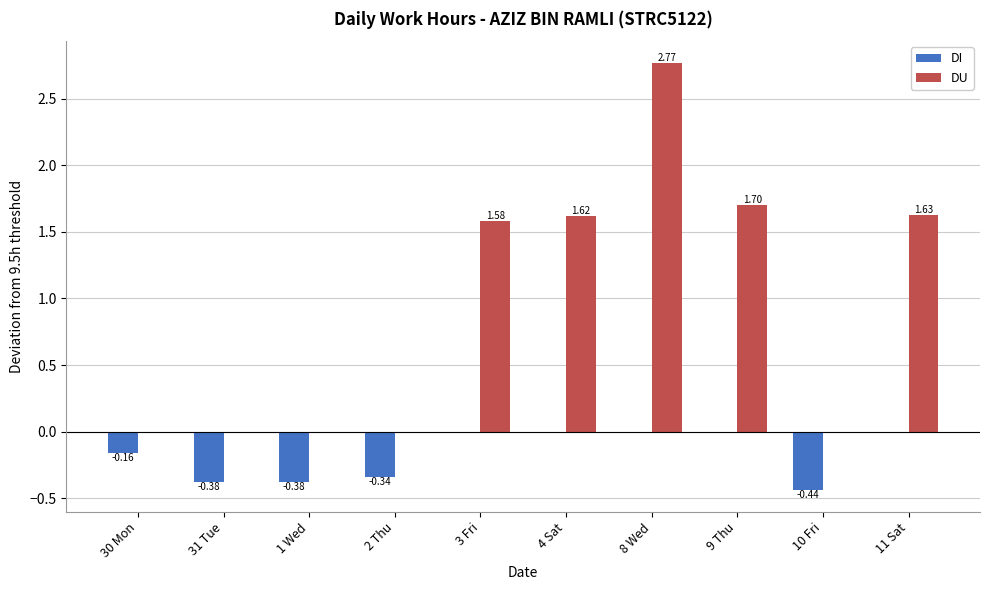

True or false: DU has a value of 2.9 at 11 Sat.

False